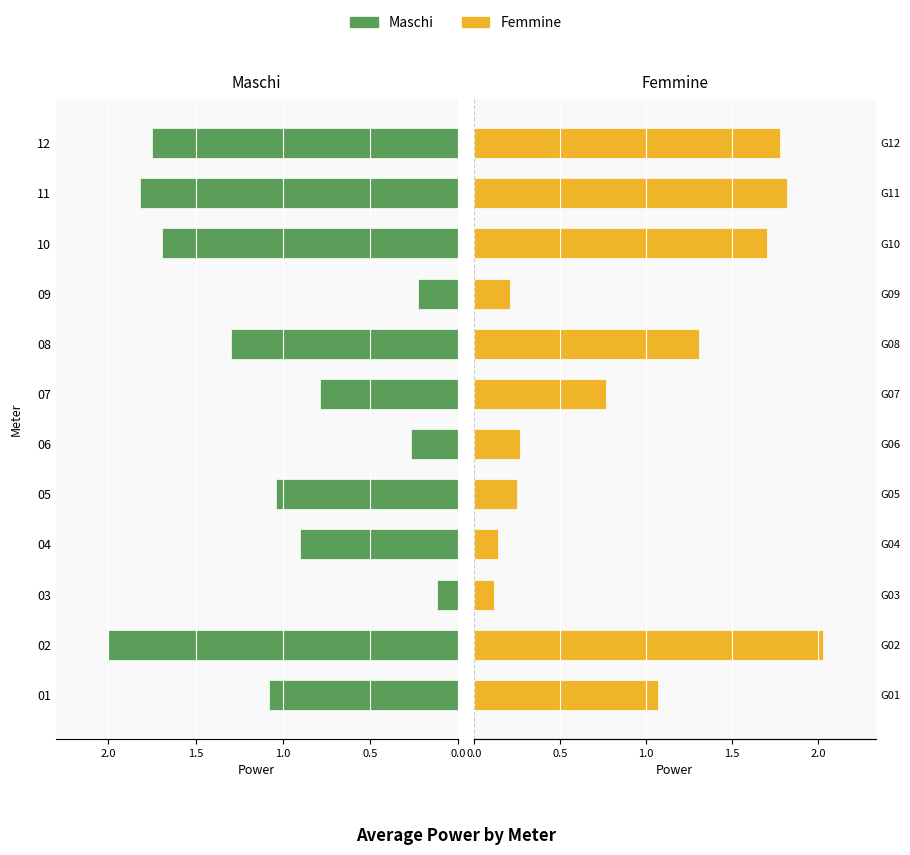

What is the value of the Femmine bar at the 11th from the left?

1.8